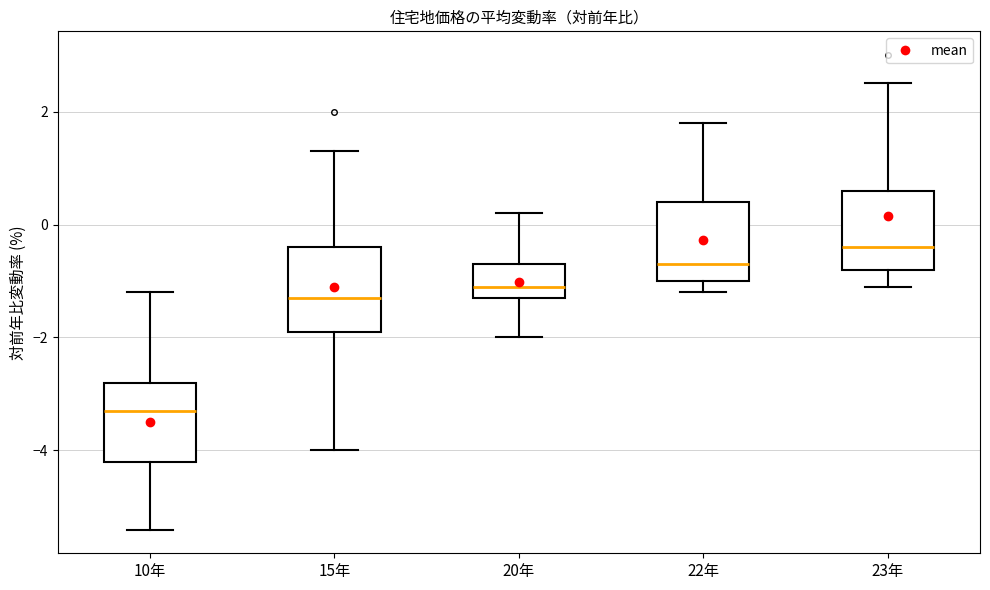

Reading left to right, read every box against the y-axis: the position of its median line, the range the box covers, and the ends of its whiskers. The values are not printed on the chart, so give them approximately, as read against the axis.

10年: median -3.2, box -4.2 to -2.8, whiskers -5.4 to -1.2
15年: median -1.2, box -1.8 to -0.4, whiskers -4.0 to 1.4
20年: median -1.0, box -1.2 to -0.6, whiskers -2.0 to 0.2
22年: median -0.6, box -1.0 to 0.4, whiskers -1.2 to 1.8
23年: median -0.4, box -0.8 to 0.6, whiskers -1.0 to 2.6